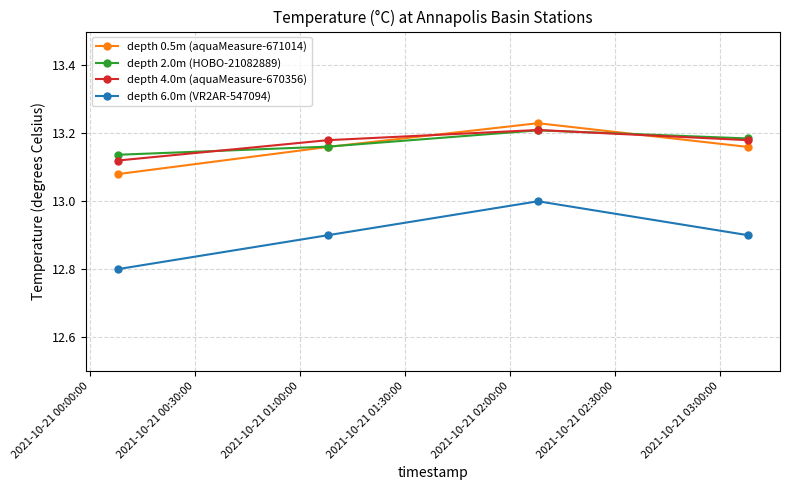

Which series has the widest spread of values?

depth 6.0m (VR2AR-547094)